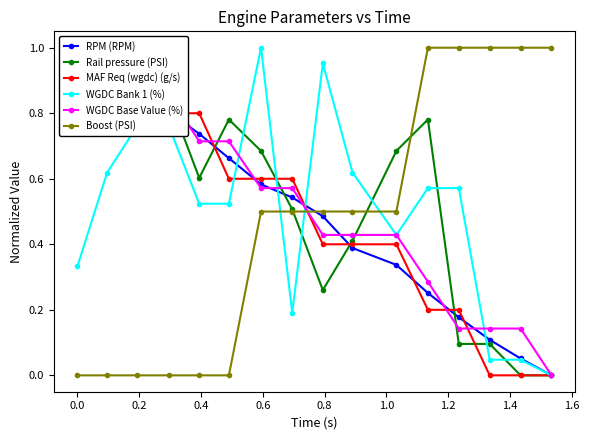

How many intersections are there between MAF Req (wgdc) (g/s) and WGDC Base Value (%)?

7